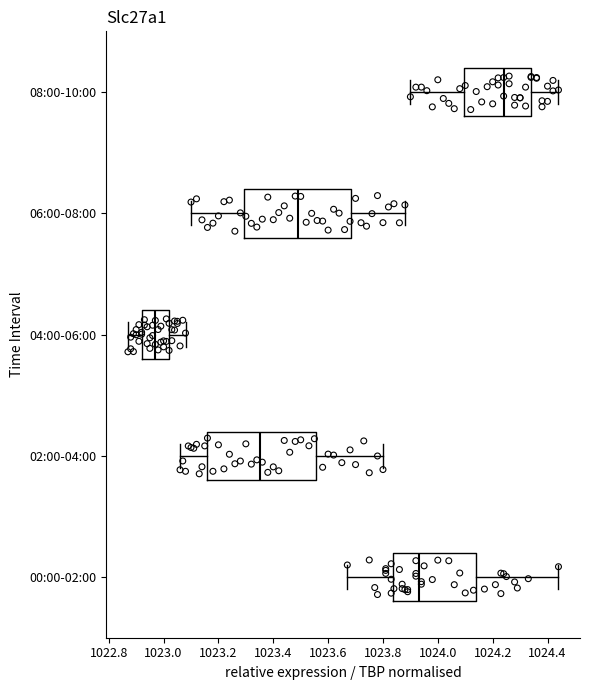

Reading bottom to top, transcribe this box plot: for each box, give where its median line is, the range the box spans, and where its two whiskers end, as read against the x-axis. The values are not printed on the chart, so give them approximately, as read against the axis.

00:00-02:00: median 1023.94, box 1023.84 to 1024.14, whiskers 1023.68 to 1024.44
02:00-04:00: median 1023.36, box 1023.16 to 1023.56, whiskers 1023.06 to 1023.80
04:00-06:00: median 1022.98, box 1022.92 to 1023.02, whiskers 1022.88 to 1023.08
06:00-08:00: median 1023.50, box 1023.30 to 1023.68, whiskers 1023.10 to 1023.88
08:00-10:00: median 1024.24, box 1024.10 to 1024.34, whiskers 1023.90 to 1024.44